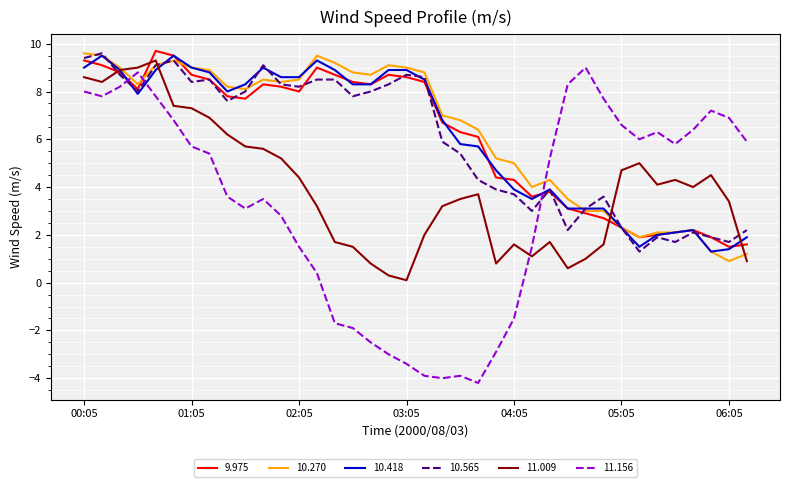

What is the lowest value of the 10.418 series?

1.3